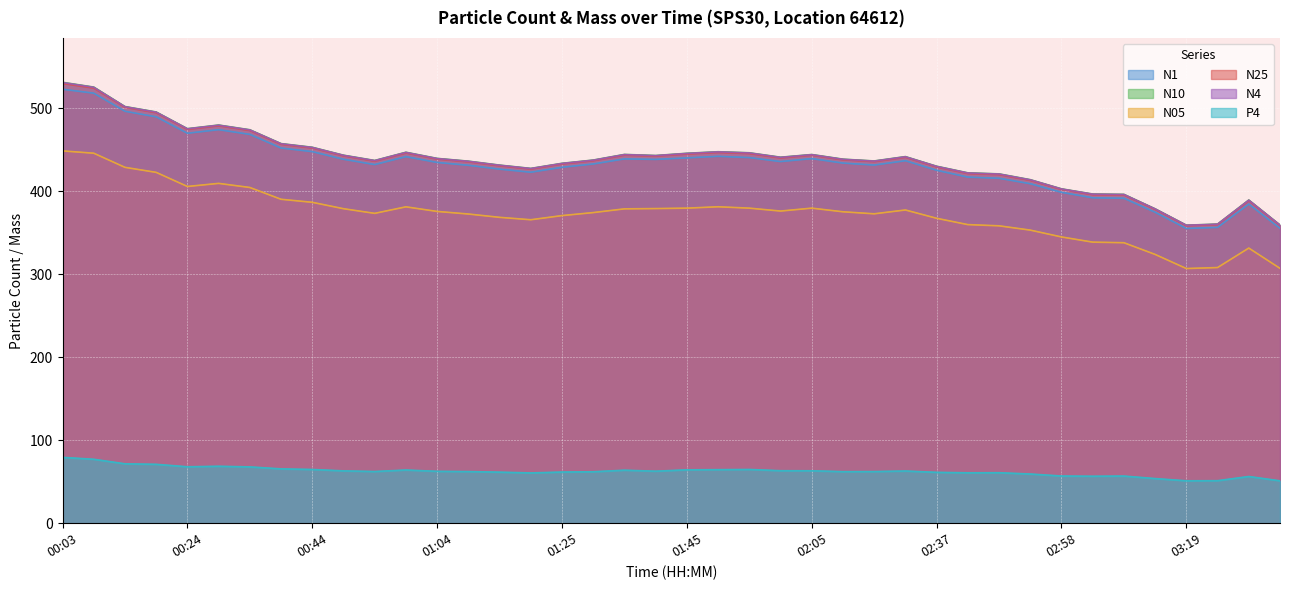

Reading left to right, transcribe all the data shown in this chart.

N1: 522.7	518.0	496.2	489.5	469.7	474.0	468.4	451.9	447.6	438.4	432.0	441.5	434.5	431.1	426.4	422.8	428.7	432.7	438.8	438.2	440.0	441.9	440.4	435.6	439.1	433.8	431.4	436.6	425.1	416.9	415.5	408.9	398.6	392.0	391.4	374.5	355.0	356.3	384.4	355.2
N10: 531.1	525.3	501.9	495.3	475.2	479.6	473.9	457.2	452.8	443.3	436.9	446.8	439.4	436.1	431.4	427.4	433.5	437.4	444.2	442.9	445.6	447.4	446.2	440.9	444.1	438.5	436.3	441.6	430.0	422.0	420.8	413.8	402.8	396.5	396.1	378.7	359.0	360.3	389.3	359.2
N05: 448.4	445.7	428.6	422.6	405.6	409.3	404.4	390.2	386.5	378.8	373.2	381.1	375.5	372.4	368.4	365.5	370.5	374.1	378.6	379.0	379.5	381.2	379.5	376.0	379.5	375.1	372.7	377.3	367.3	359.7	358.2	353.0	344.8	338.6	337.9	323.8	306.8	307.9	331.4	307.0
N25: 529.7	524.1	501.0	494.4	474.4	478.8	473.1	456.4	452.0	442.5	436.2	446.0	438.7	435.3	430.6	426.7	432.8	436.7	443.4	442.2	444.7	446.6	445.3	440.0	443.4	437.8	435.6	440.8	429.2	421.2	419.9	413.0	402.1	395.8	395.4	378.1	358.4	359.7	388.5	358.6
N4: 530.8	525.1	501.7	495.1	475.1	479.4	473.7	457.1	452.6	443.1	436.7	446.6	439.2	435.9	431.2	427.2	433.3	437.2	444.0	442.7	445.4	447.3	446.0	440.7	443.9	438.3	436.2	441.4	429.8	421.8	420.6	413.6	402.6	396.3	395.9	378.5	358.9	360.2	389.1	359.1
P4: 79.3	77.0	71.6	71.0	68.0	68.6	67.8	65.5	64.7	63.0	62.3	64.1	62.5	62.2	61.5	60.6	61.6	62.0	63.9	62.7	64.3	64.5	64.8	63.2	63.2	62.1	62.2	62.9	61.3	60.7	60.8	59.3	56.9	56.6	56.8	53.8	51.1	51.2	56.3	51.1